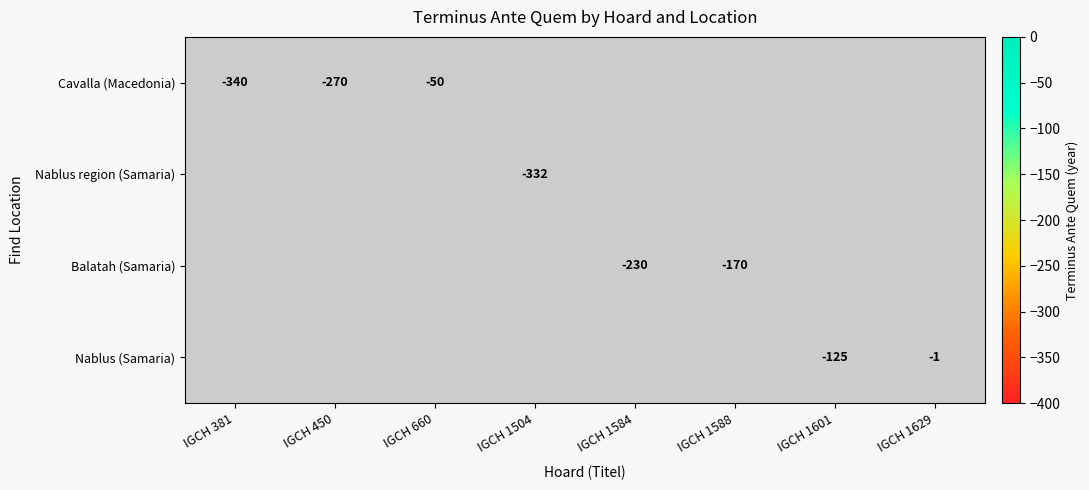

At which category does the chart reach its peak across all series?

IGCH 1629